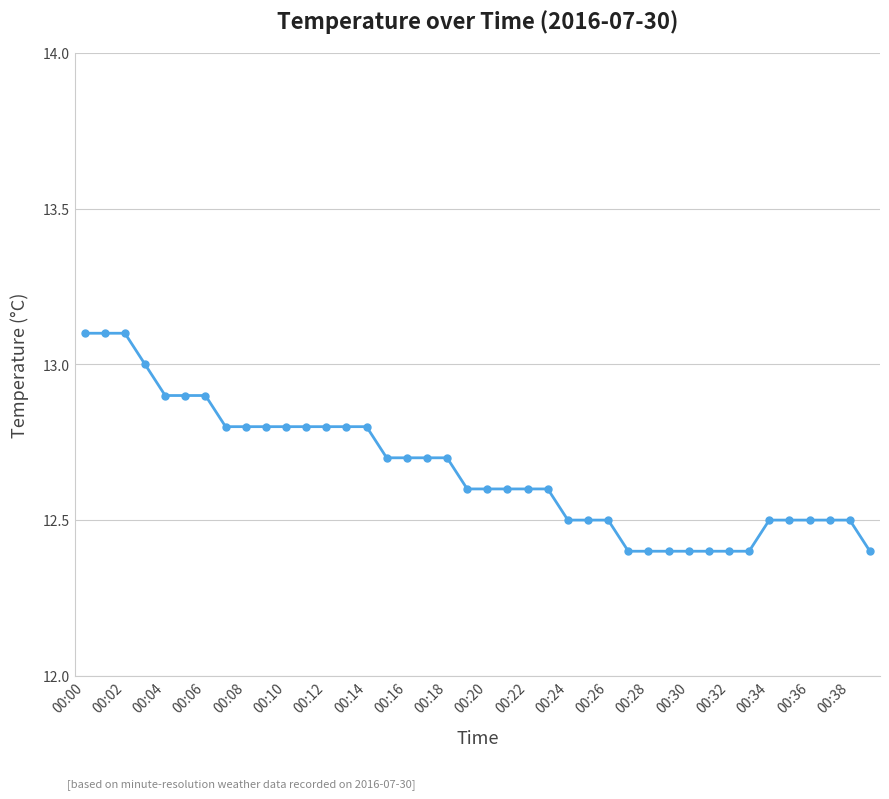

Does the chart have visible grid lines?

Yes